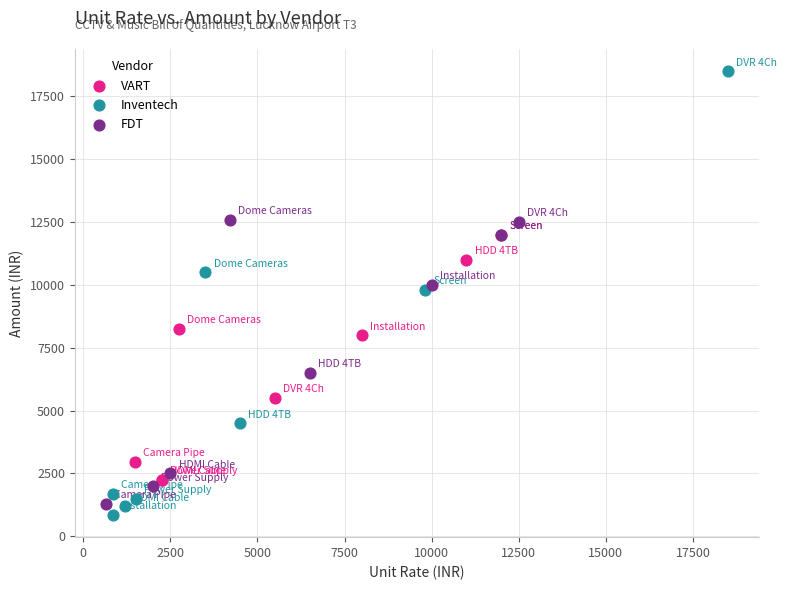

Which series has the widest spread of Y values?

Inventech